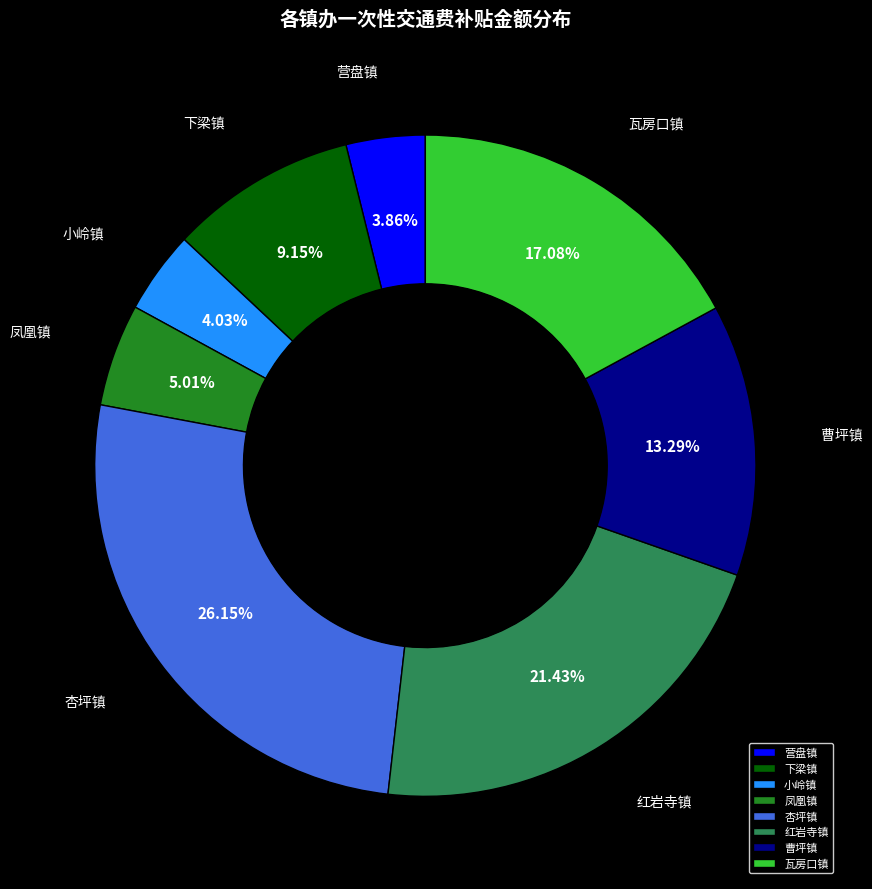

The 小岭镇 slice represents 18% of the pie. True or false?

False